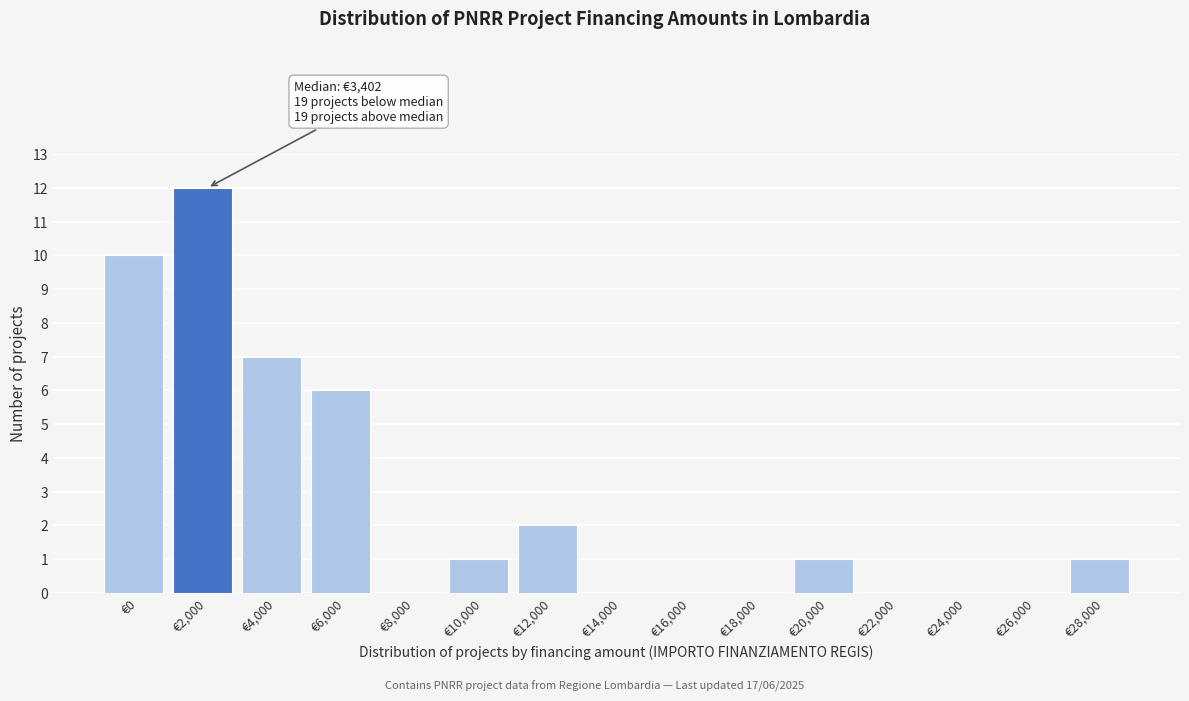

Reading left to right, extract all data points from this chart.

€0=10	€2,000=12	€4,000=7	€6,000=6	€8,000=0	€10,000=1	€12,000=2	€14,000=0	€16,000=0	€18,000=0	€20,000=1	€22,000=0	€24,000=0	€26,000=0	€28,000=1